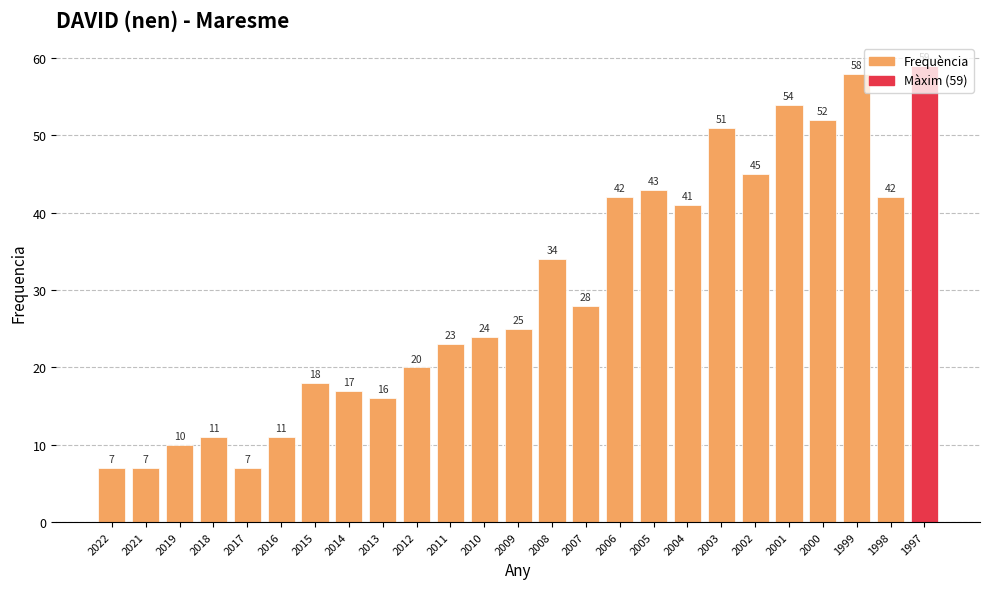

Reading left to right, what are all the values shown in this chart?

2022=7	2021=7	2019=10	2018=11	2017=7	2016=11	2015=18	2014=17	2013=16	2012=20	2011=23	2010=24	2009=25	2008=34	2007=28	2006=42	2005=43	2004=41	2003=51	2002=45	2001=54	2000=52	1999=58	1998=42	1997=59